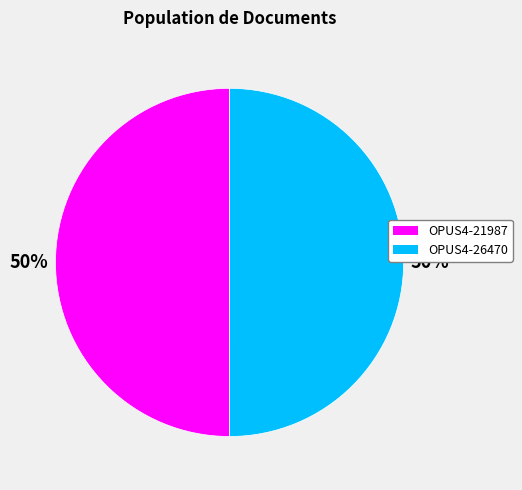

To the nearest percent, what percentage of the pie is OPUS4-21987?

50%